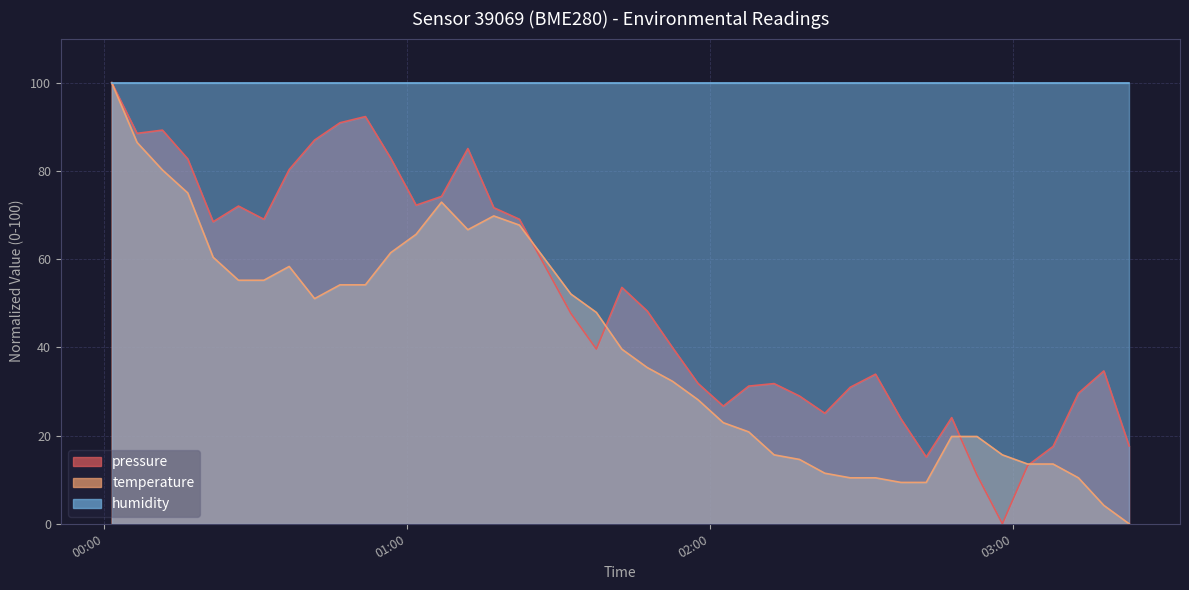

True or false: temperature has more than 1 interior local peaks.

True